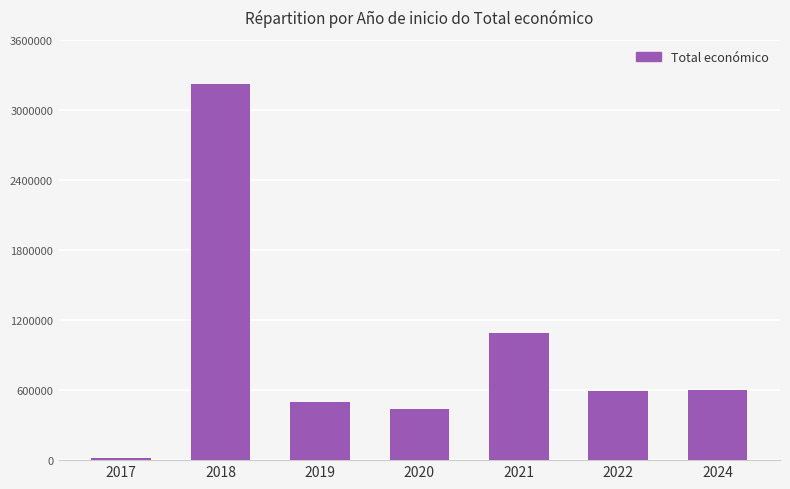

Which label corresponds to the largest value in the chart?

2018